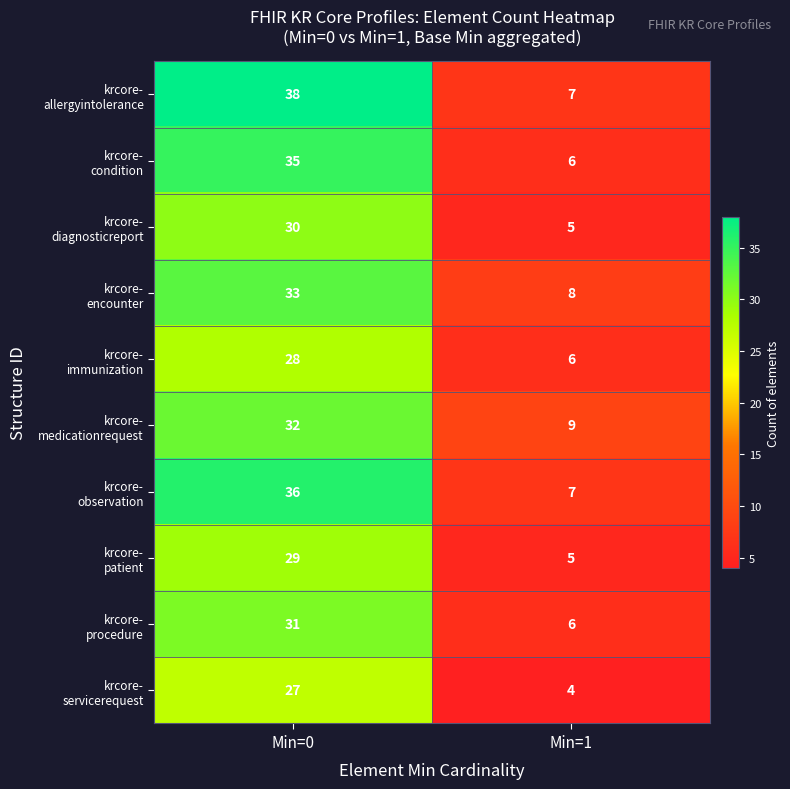

At which category is the sum across all series the highest?

Min=0